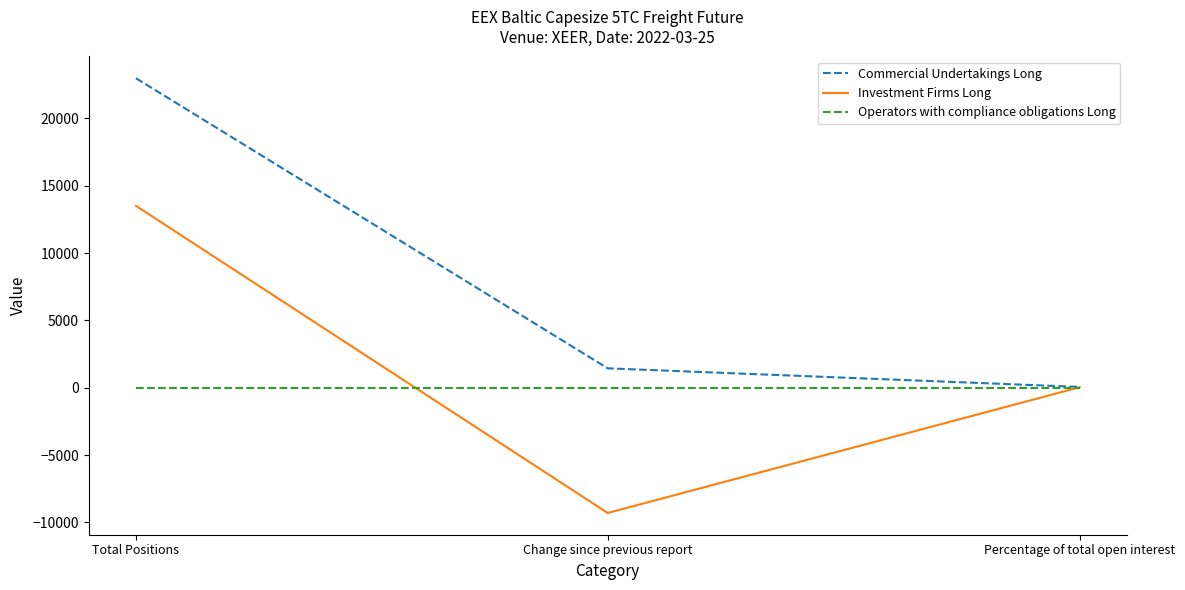

What is the spread (max minus min) of values at Change since previous report?

10740.0